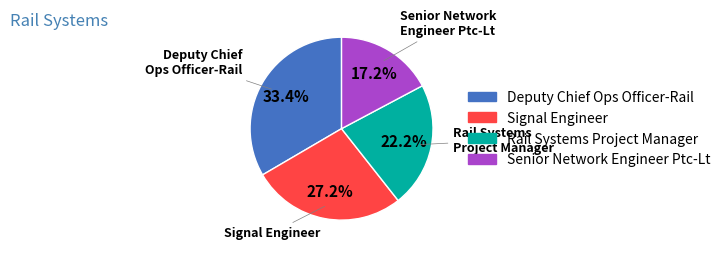

To the nearest percent, what is the difference between the largest and smallest slice percentages?

16%